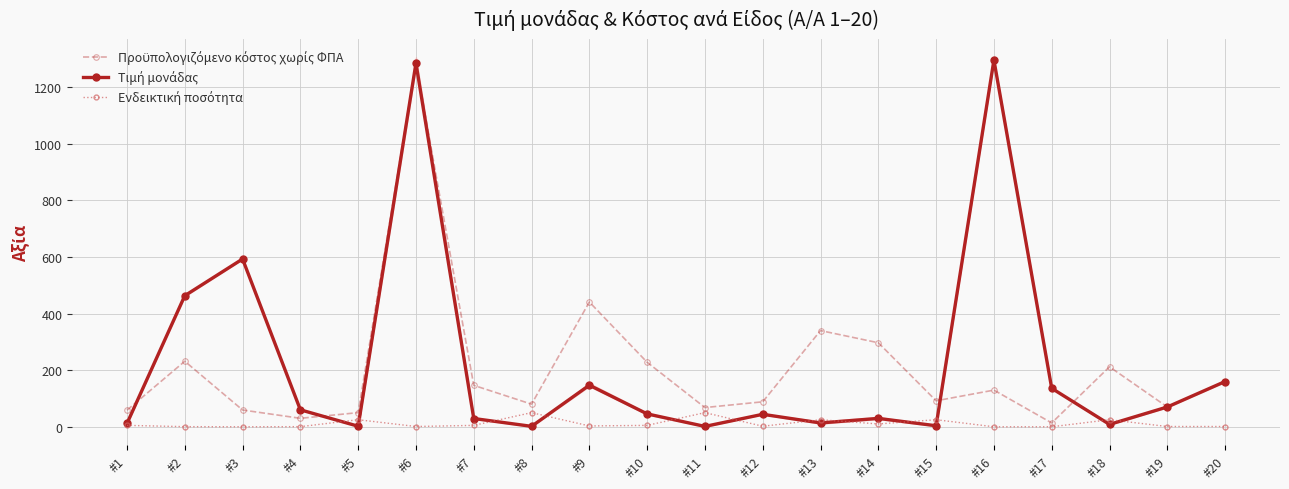

The value of Τιμή μονάδας at #8 is 1.6. True or false?

True